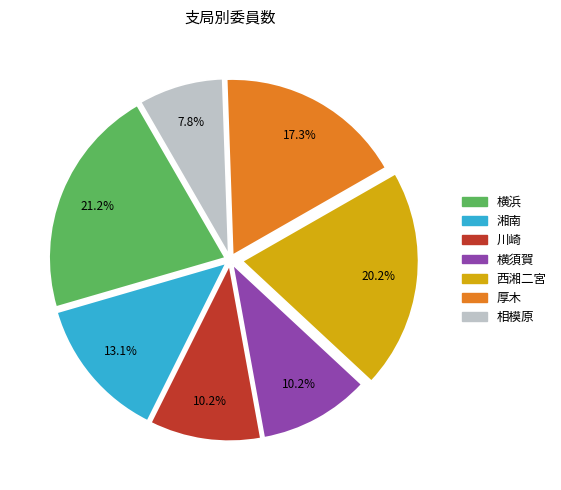

What is the largest slice in the pie chart?

横浜